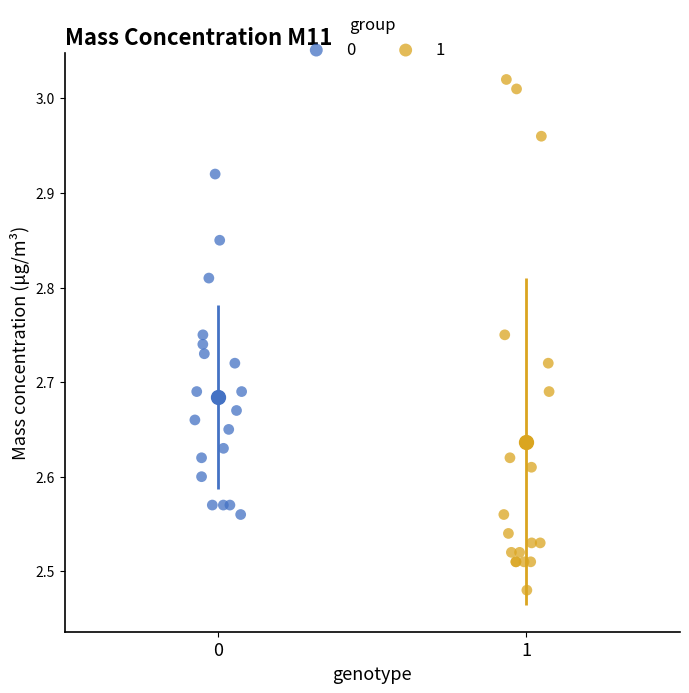

Which series reaches the maximum Y coordinate?

1